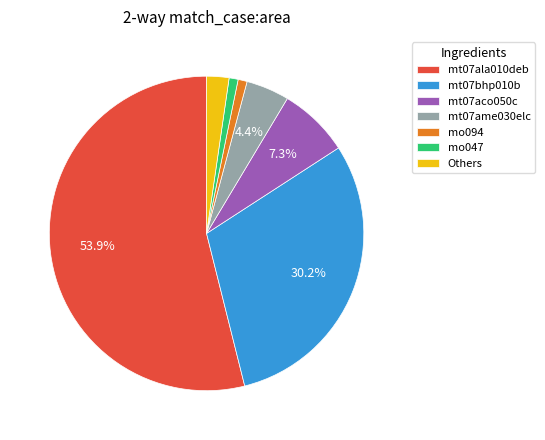

Does any single category account for the majority?

Yes